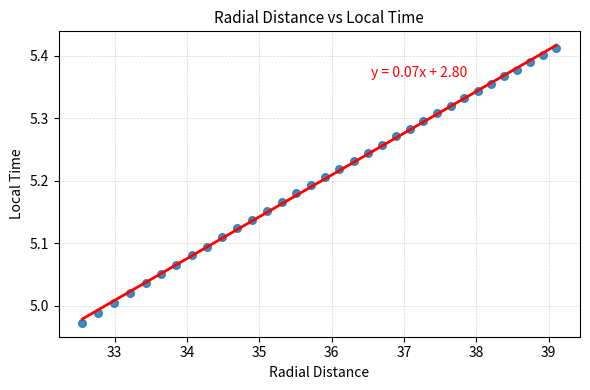

What is the range of X values (max minus min)?

6.6